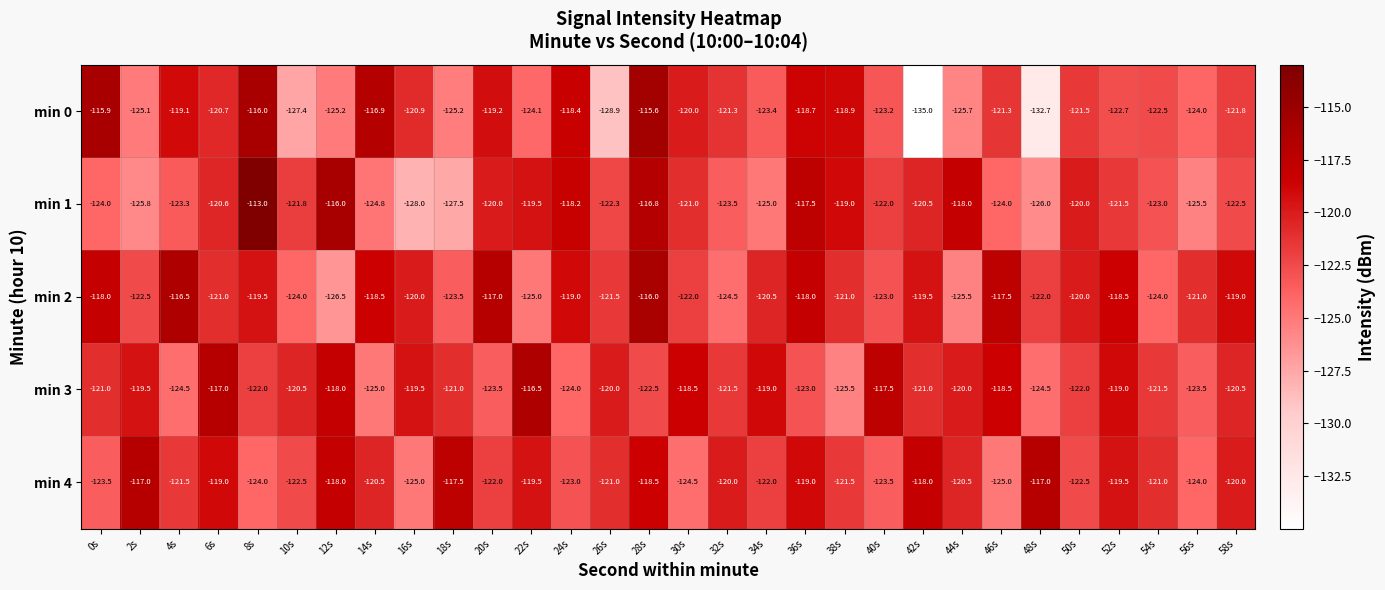

What is the sum of all min 1 values?

-3650.6